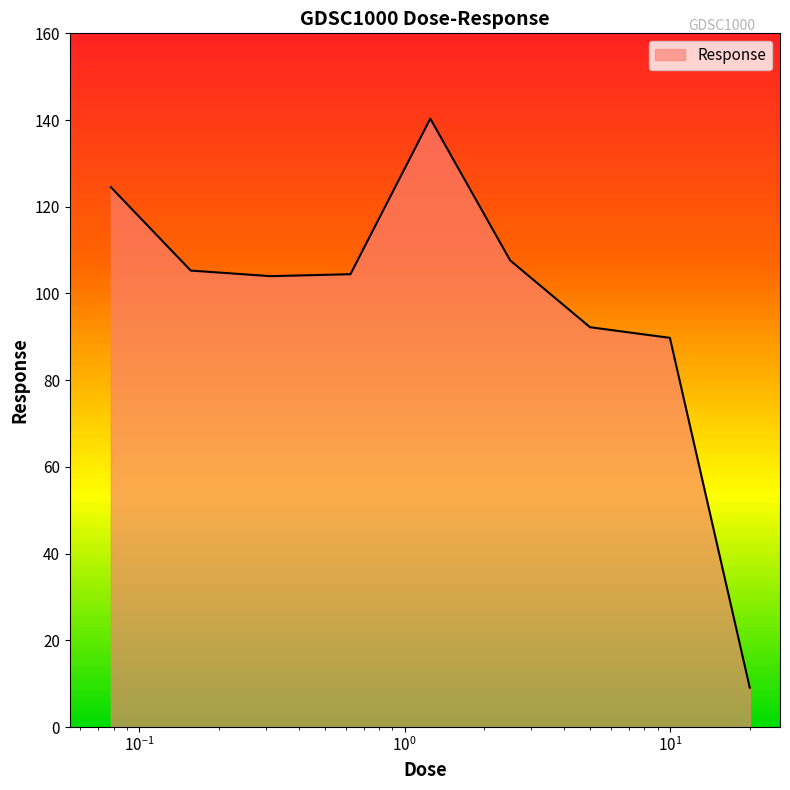

Does the chart display data point markers on the line(s)?

No